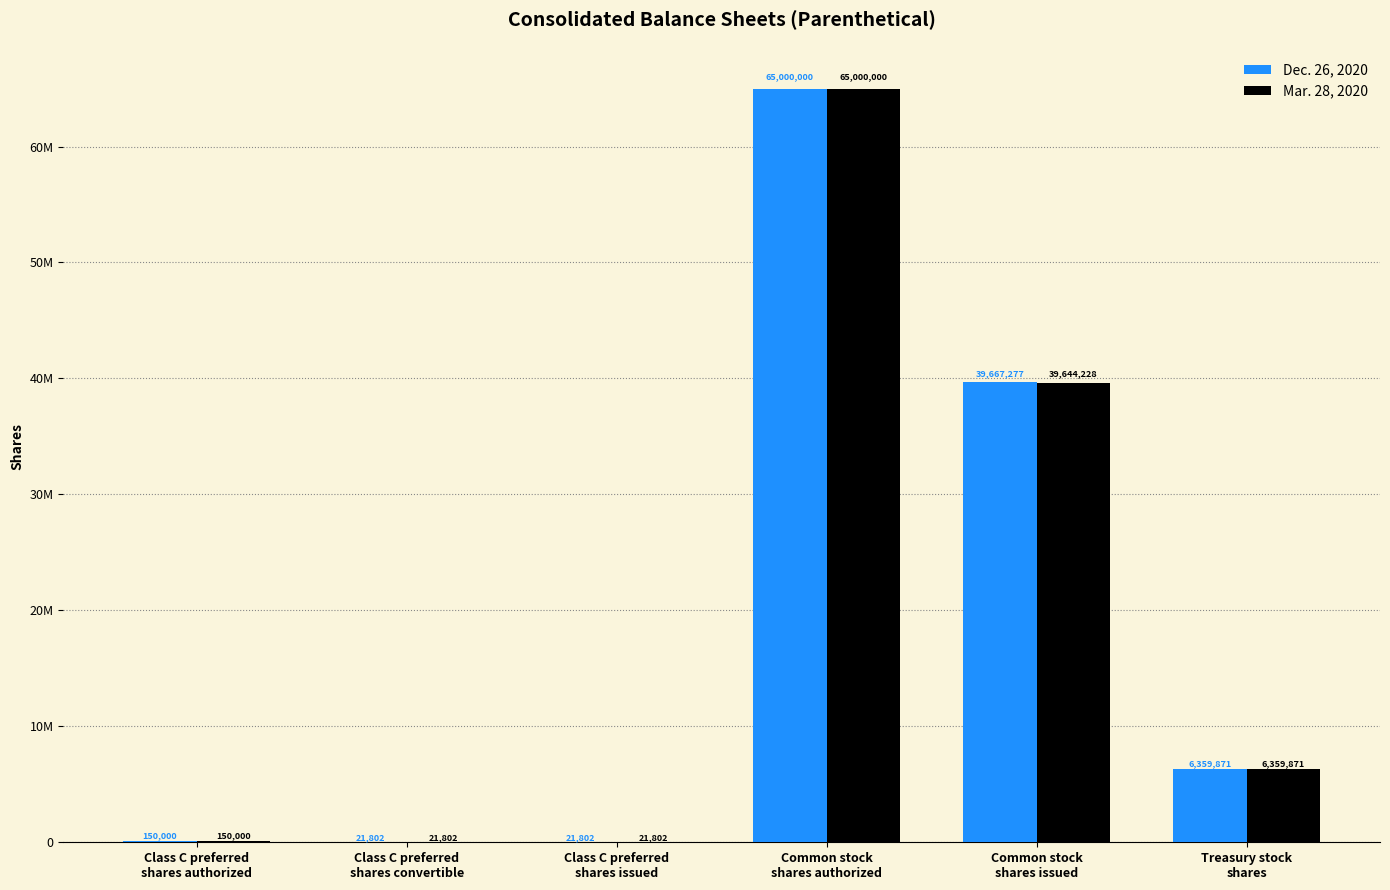

Are the bars grouped side by side (vs. stacked)?

Yes